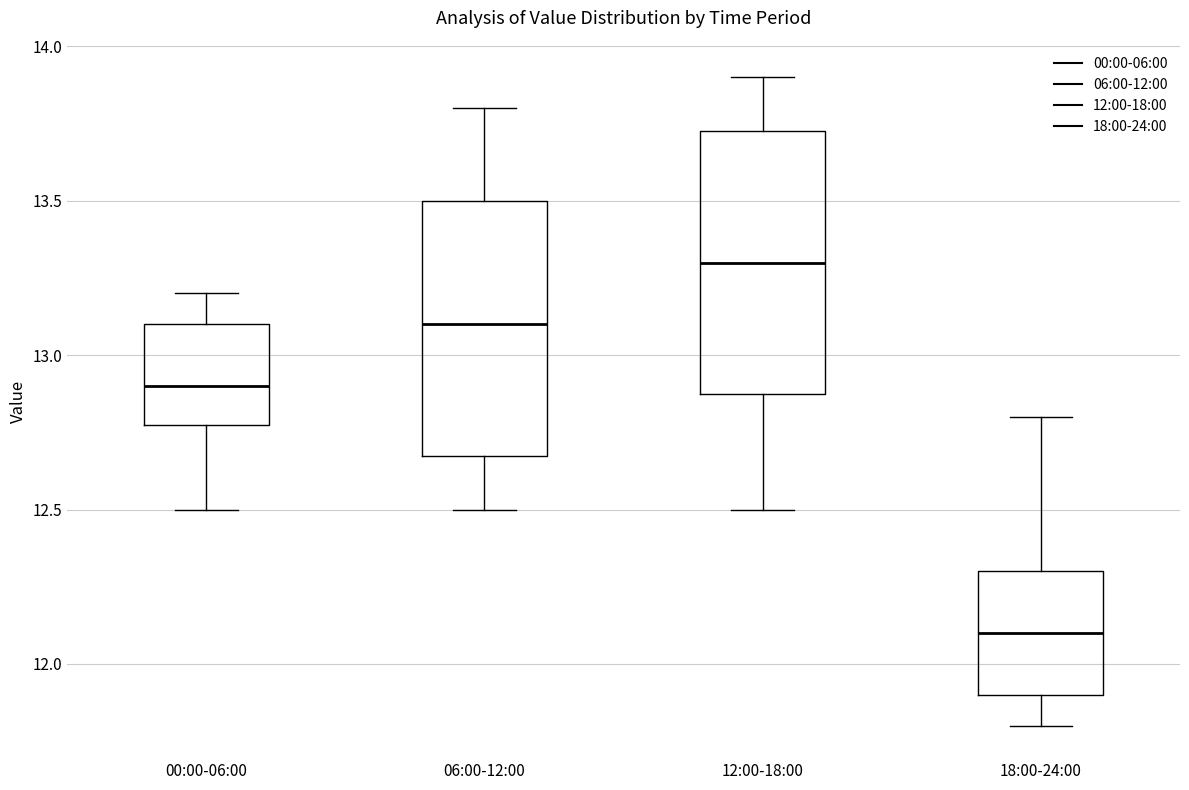

Reading left to right, transcribe this box plot: for each box, give where its median line is, the range the box spans, and where its two whiskers end, as read against the y-axis. The values are not printed on the chart, so give them approximately, as read against the axis.

00:00-06:00: median 12.90, box 12.80 to 13.10, whiskers 12.50 to 13.20
06:00-12:00: median 13.10, box 12.70 to 13.50, whiskers 12.50 to 13.80
12:00-18:00: median 13.30, box 12.90 to 13.75, whiskers 12.50 to 13.90
18:00-24:00: median 12.10, box 11.90 to 12.30, whiskers 11.80 to 12.80